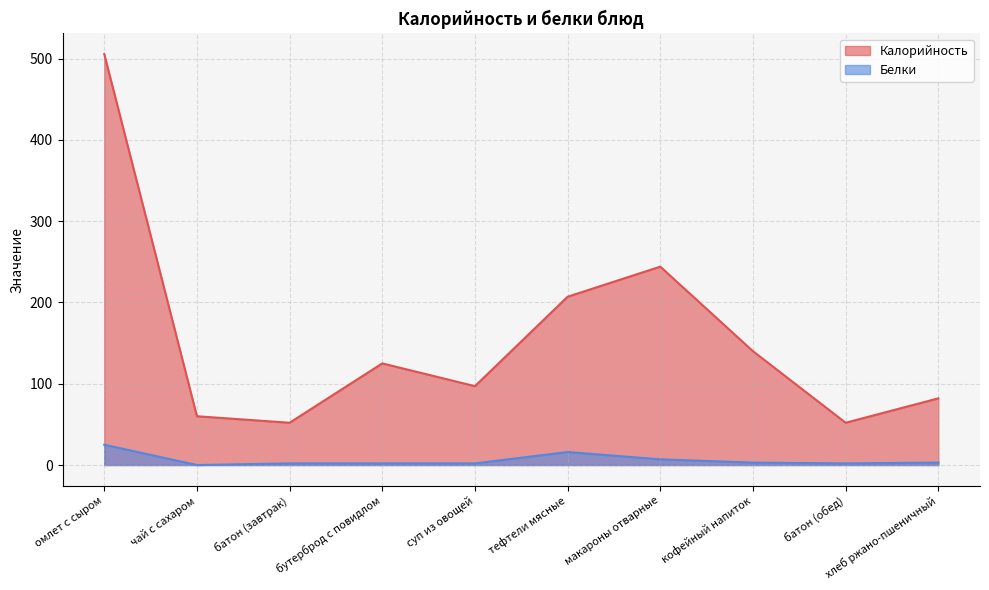

Rank the series by their average value, from lowest to highest.

Белки, Калорийность